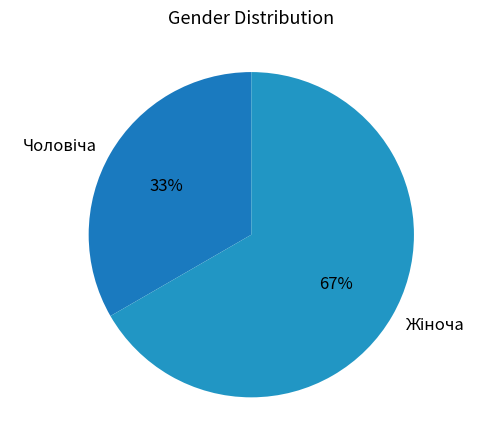

Is there a majority slice in this chart?

Yes